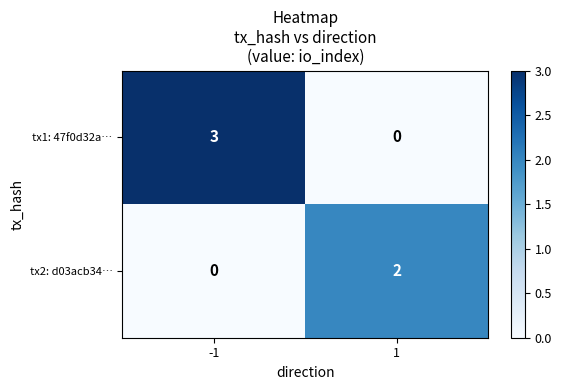

Is the value of tx1: 47f0d32a… at -1 greater than the value of tx2: d03acb34… at 1?

Yes